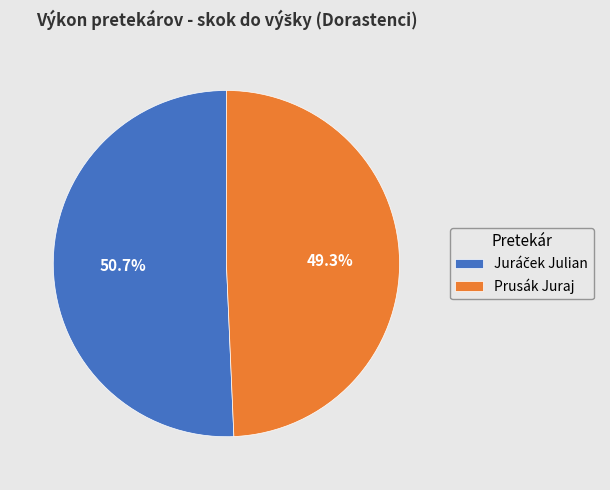

What percentage is the Prusák Juraj slice, to the nearest percent?

49%